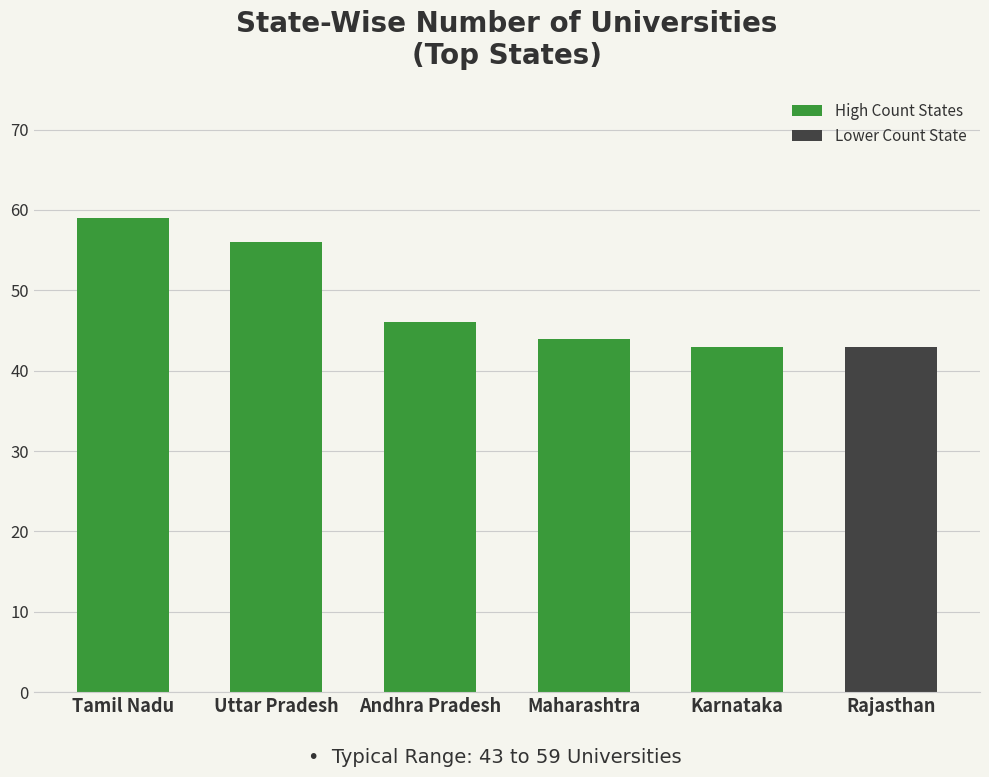

What is the change in value from Tamil Nadu to Maharashtra?

-15